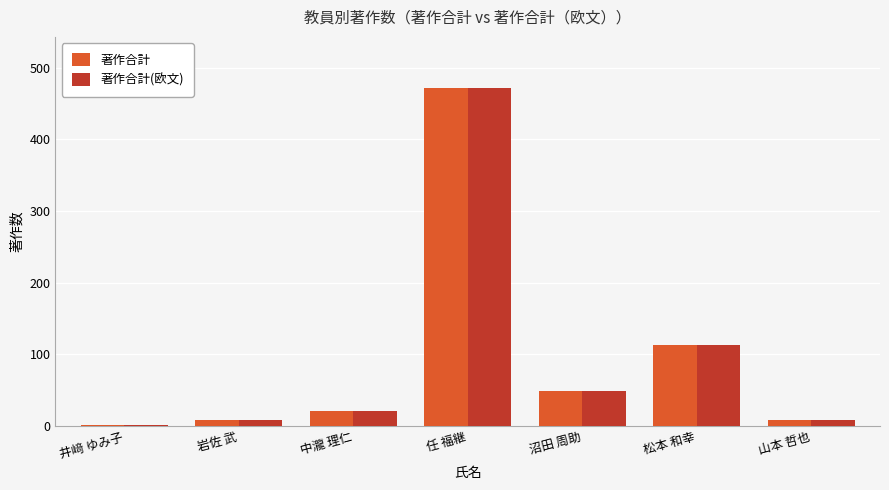

How many values in the 著作合計 series are below 21?

3